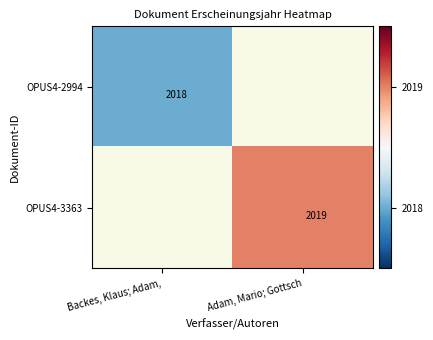

Is the value of OPUS4-2994 at Backes, Klaus; Adam, greater than the value of OPUS4-3363 at Adam, Mario; Gottsch?

No